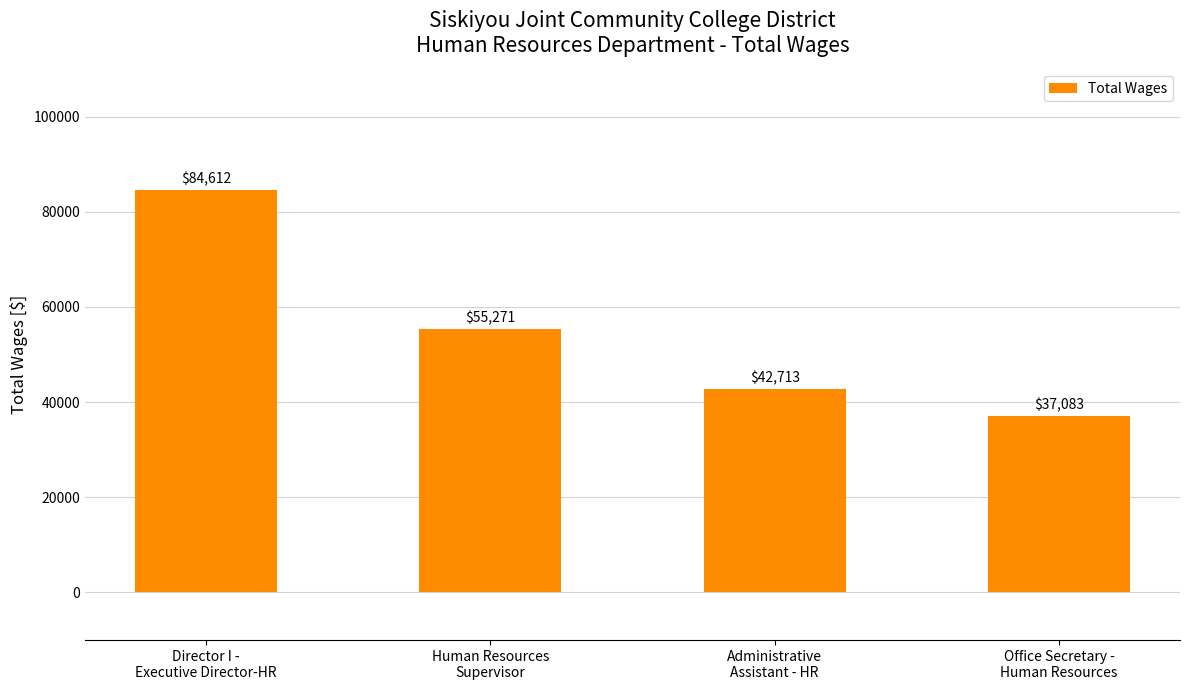

What is the label of the 1st bar from the left?

Director I -
Executive Director-HR